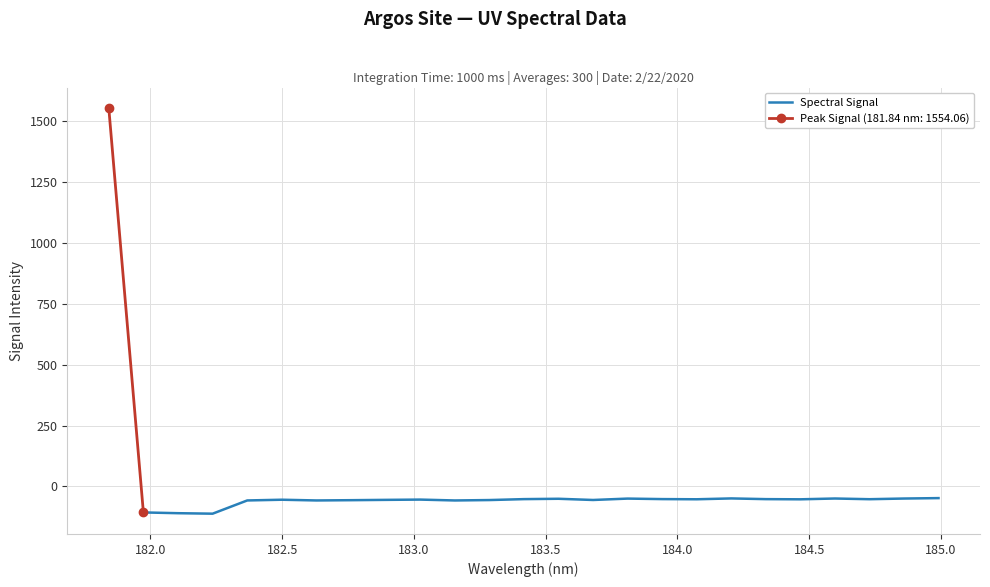

How many data points are less than -53?

13